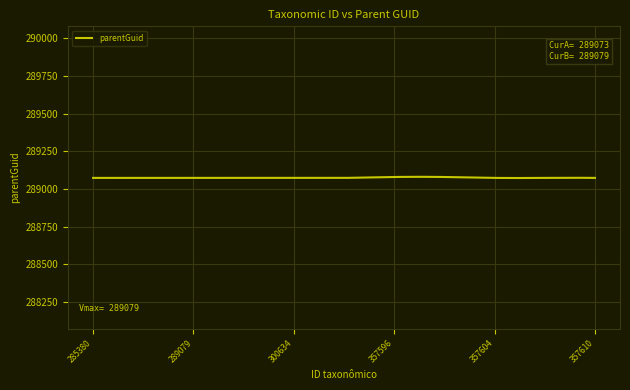

What is the minimum value shown in the chart?

289072.3